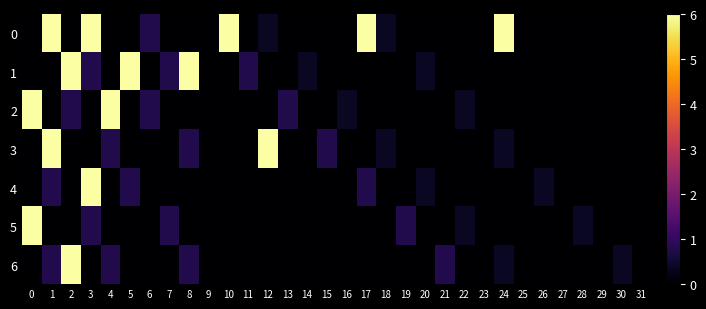

At 18, list the series in order from smallest to largest.

1, 2, 4, 5, 6, 0, 3